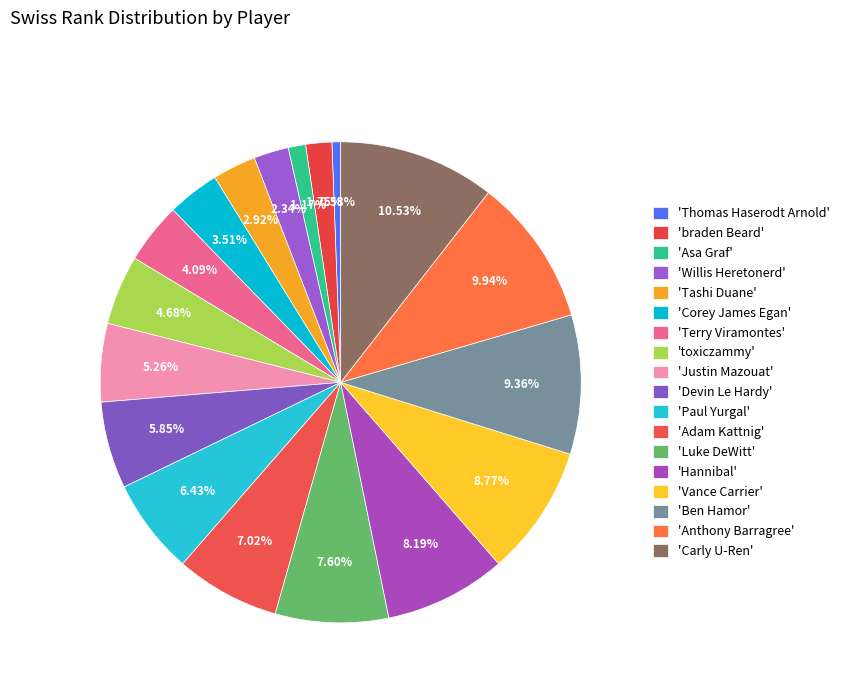

Count the number of slices in the pie.

18